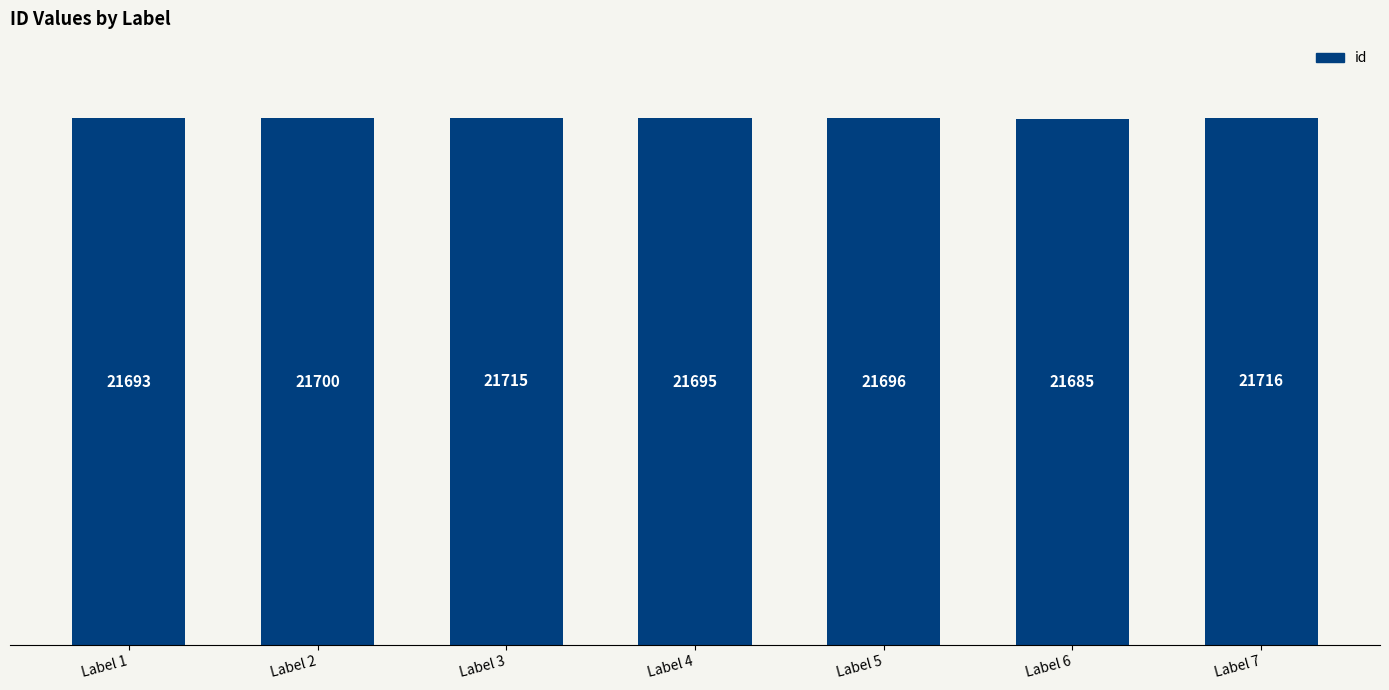

List the labels in order of value, largest first.

Label 7, Label 3, Label 2, Label 5, Label 4, Label 1, Label 6